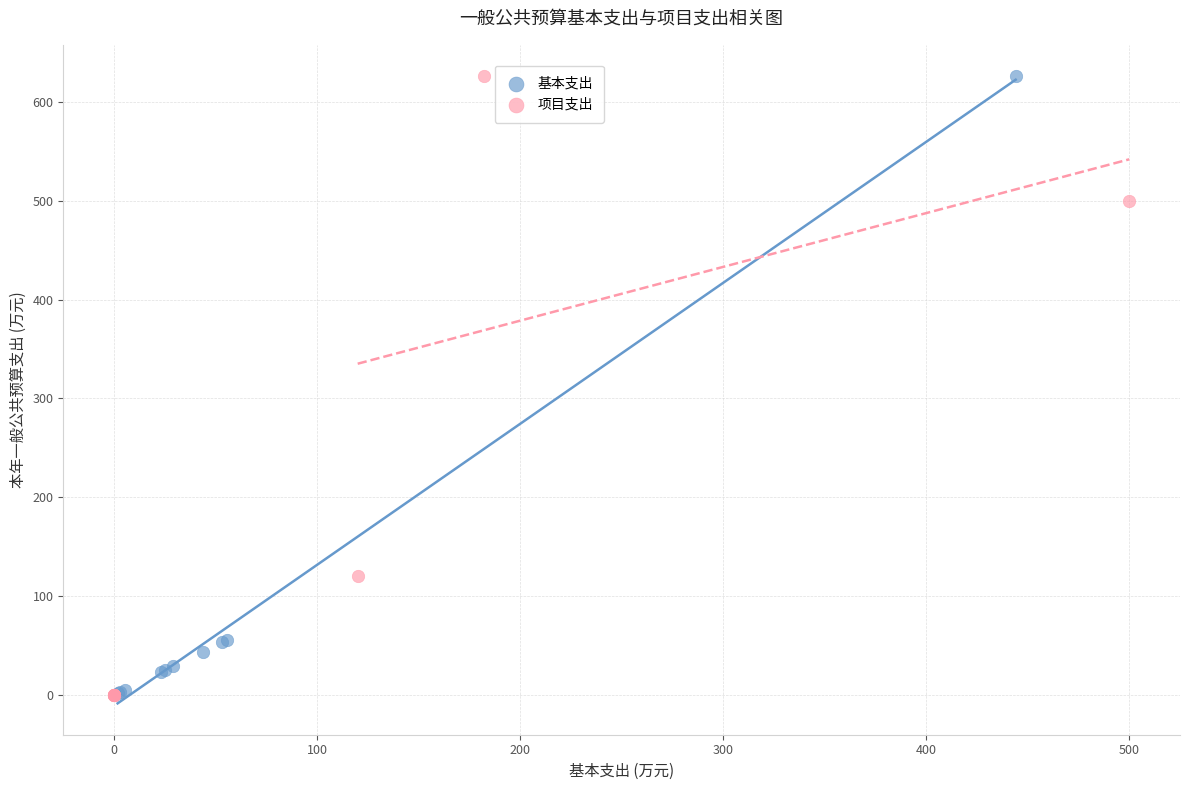

What are all the series names shown in the legend?

基本支出, 项目支出